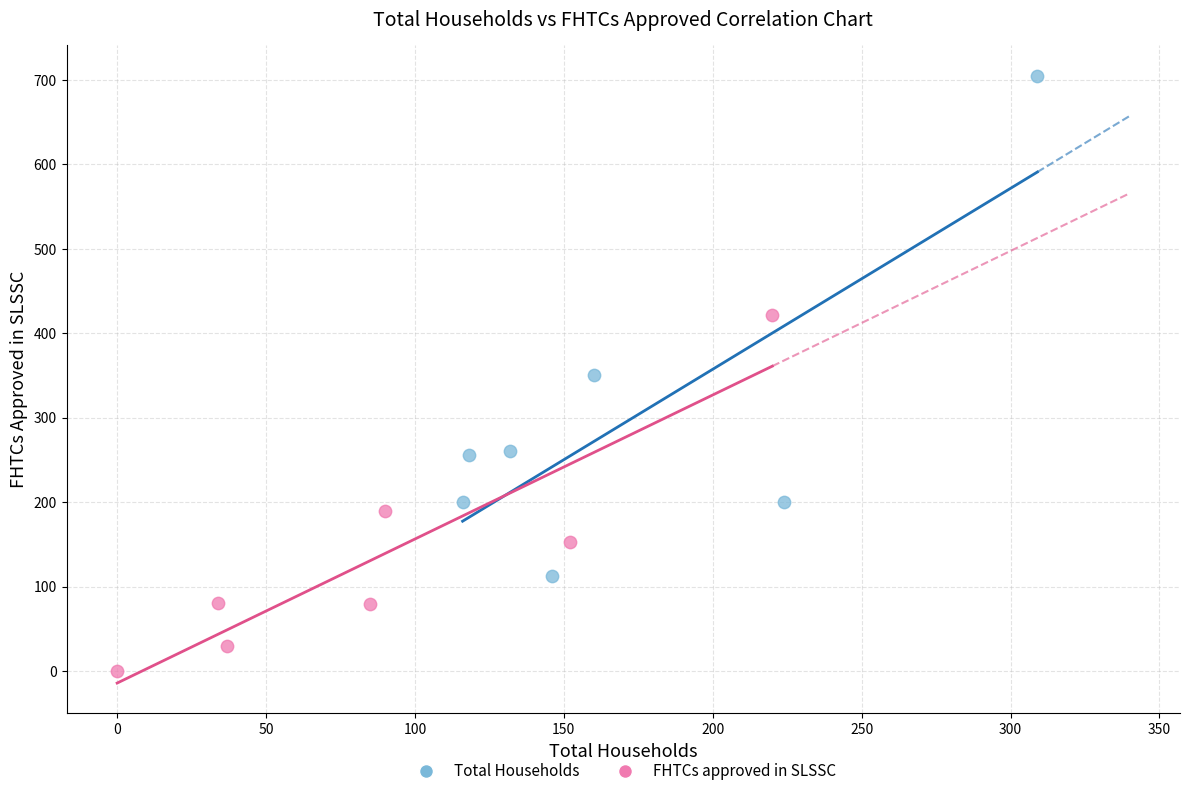

Which series contains the lowest Y value?

FHTCs approved in SLSSC